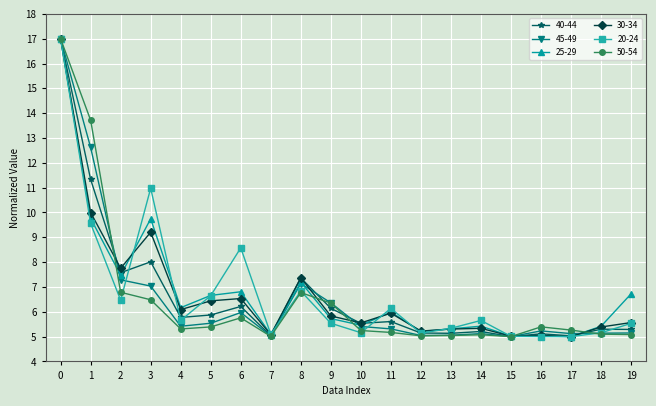

What is the maximum value for 25-29?

17.0